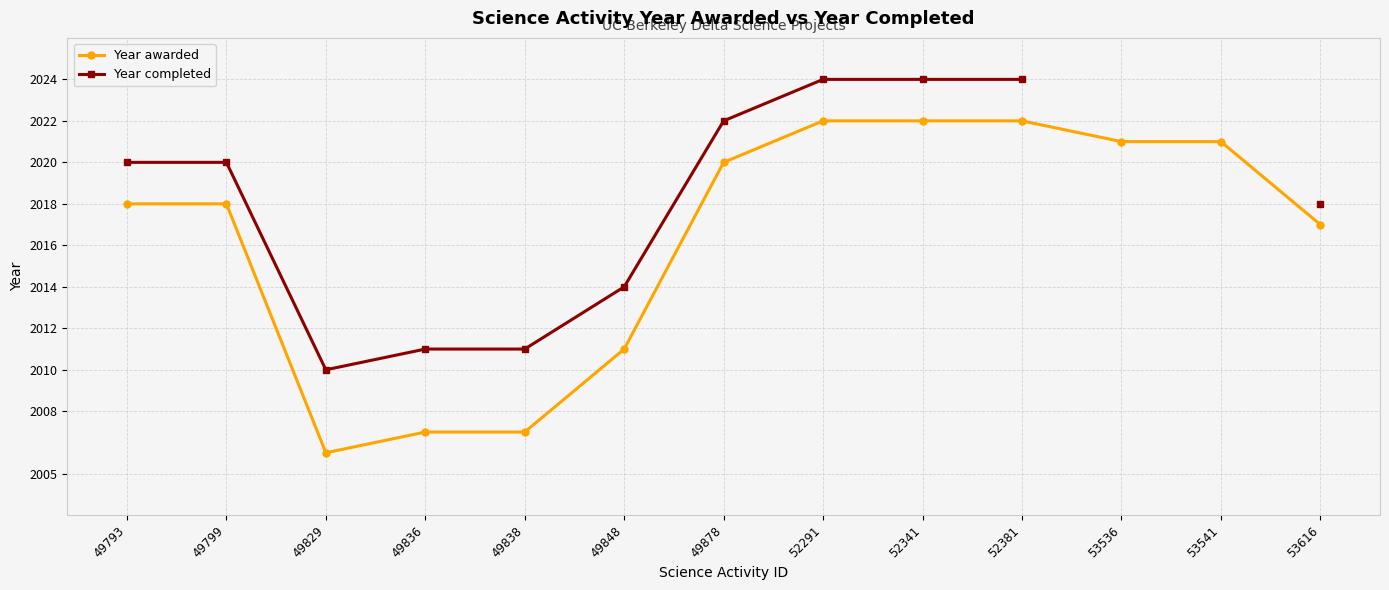

Which has a higher value, 49848 or 53536?

53536